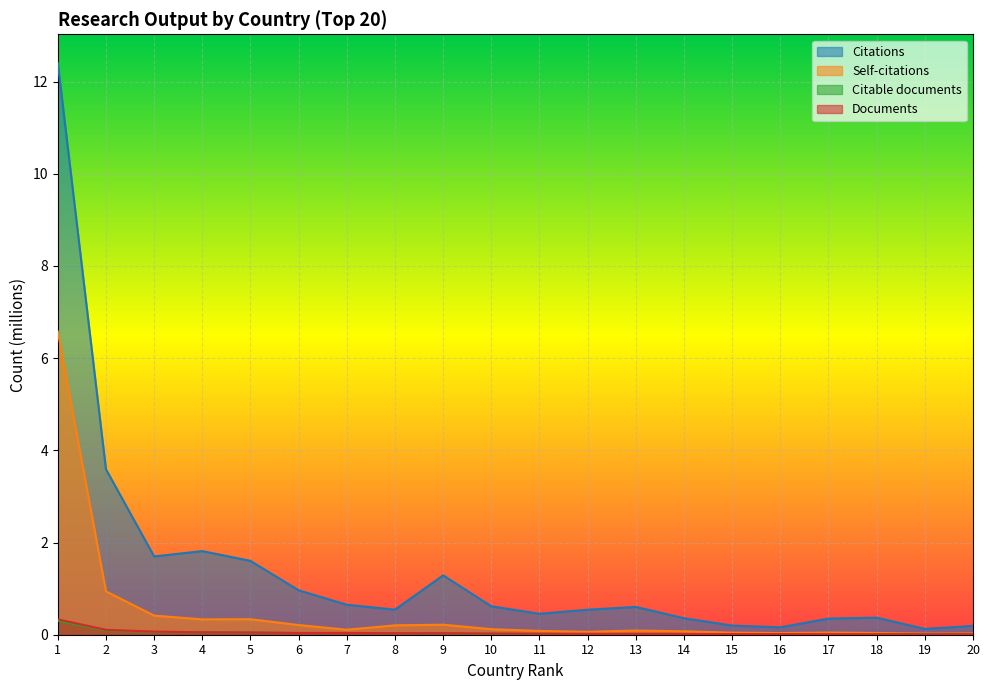

Reading left to right, extract all data points from this chart.

Citations: 1=12.4	2=3.6	3=1.7	4=1.8	5=1.6	6=1.0	7=0.7	8=0.5	9=1.3	10=0.6	11=0.5	12=0.5	13=0.6	14=0.4	15=0.2	16=0.2	17=0.4	18=0.4	19=0.1	20=0.2
Self-citations: 1=6.6	2=0.9	3=0.4	4=0.3	5=0.3	6=0.2	7=0.1	8=0.2	9=0.2	10=0.1	11=0.1	12=0.1	13=0.1	14=0.1	15=0.0	16=0.0	17=0.0	18=0.0	19=0.0	20=0.0
Citable documents: 1=0.3	2=0.1	3=0.1	4=0.0	5=0.0	6=0.0	7=0.0	8=0.0	9=0.0	10=0.0	11=0.0	12=0.0	13=0.0	14=0.0	15=0.0	16=0.0	17=0.0	18=0.0	19=0.0	20=0.0
Documents: 1=0.3	2=0.1	3=0.1	4=0.1	5=0.0	6=0.0	7=0.0	8=0.0	9=0.0	10=0.0	11=0.0	12=0.0	13=0.0	14=0.0	15=0.0	16=0.0	17=0.0	18=0.0	19=0.0	20=0.0